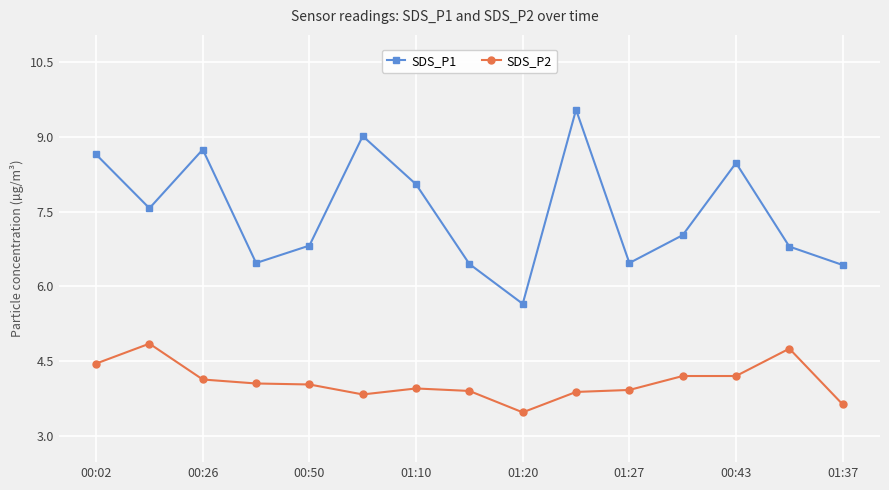

Which series has the largest total across all categories?

SDS_P1